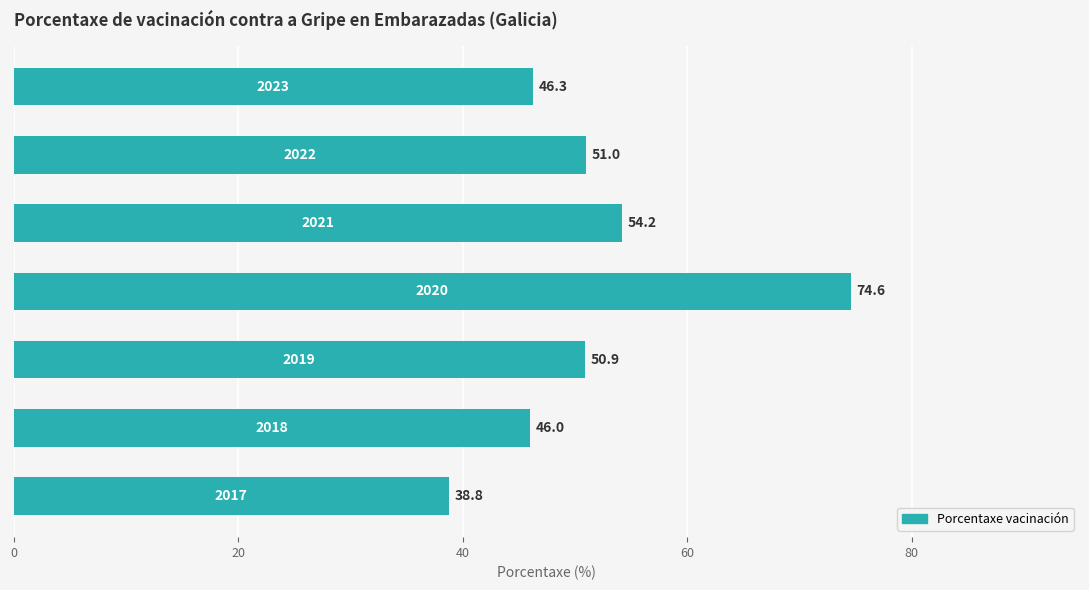

How many bars are there in total?

7